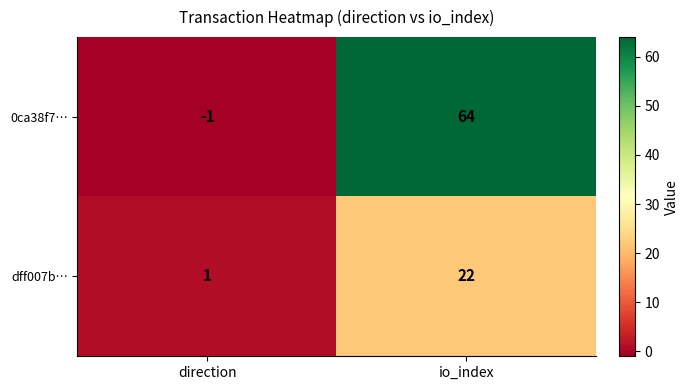

The 0ca38f7… series shows 31 at io_index. True or false?

False